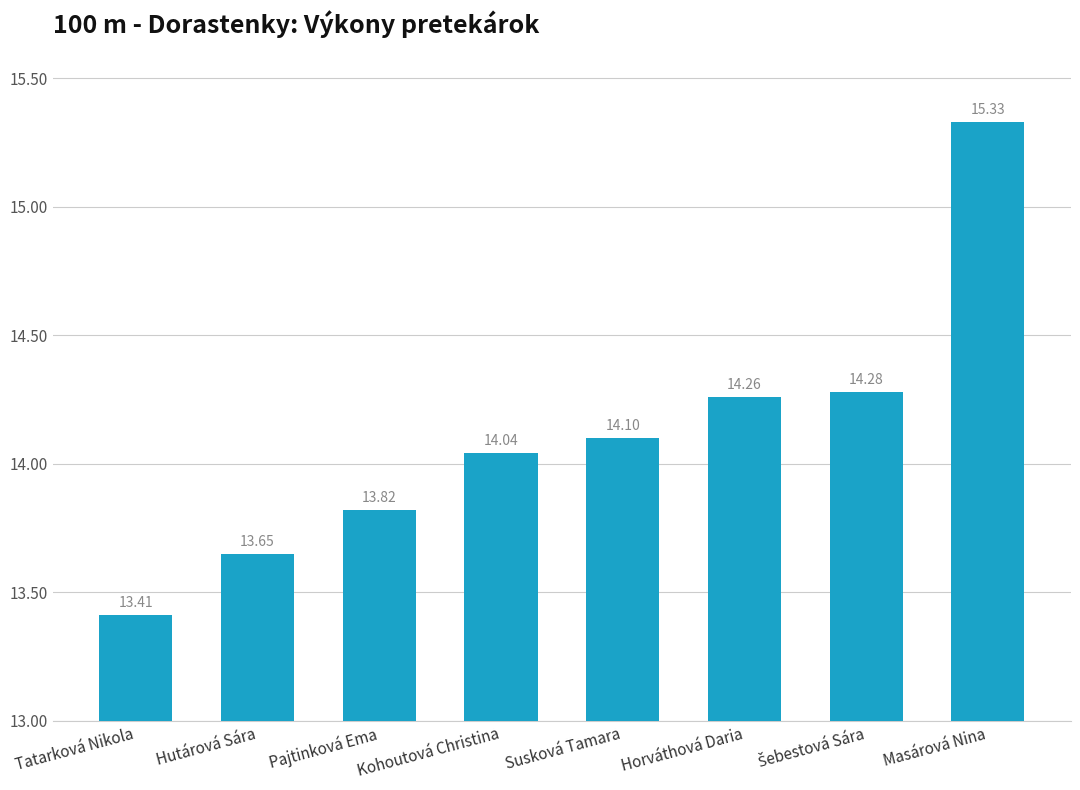

Are the bars horizontal?

No